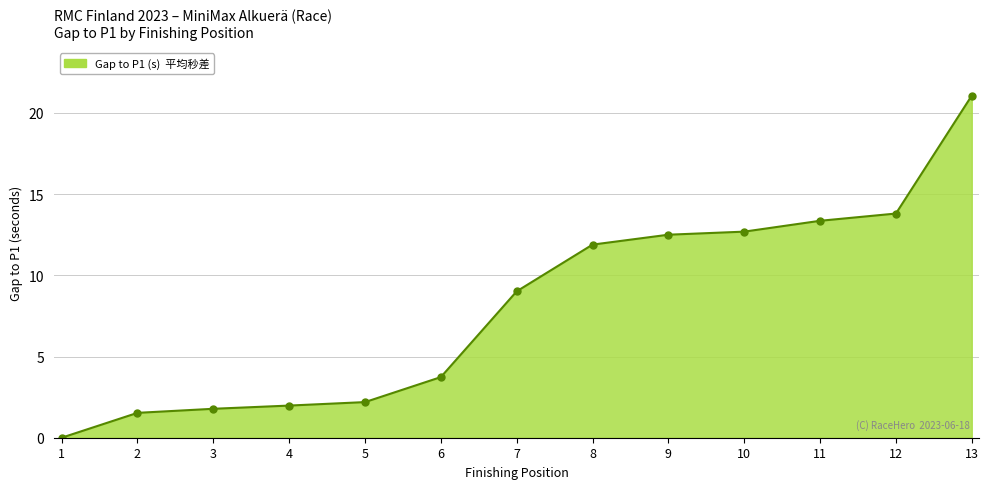

What is the average value?

8.1